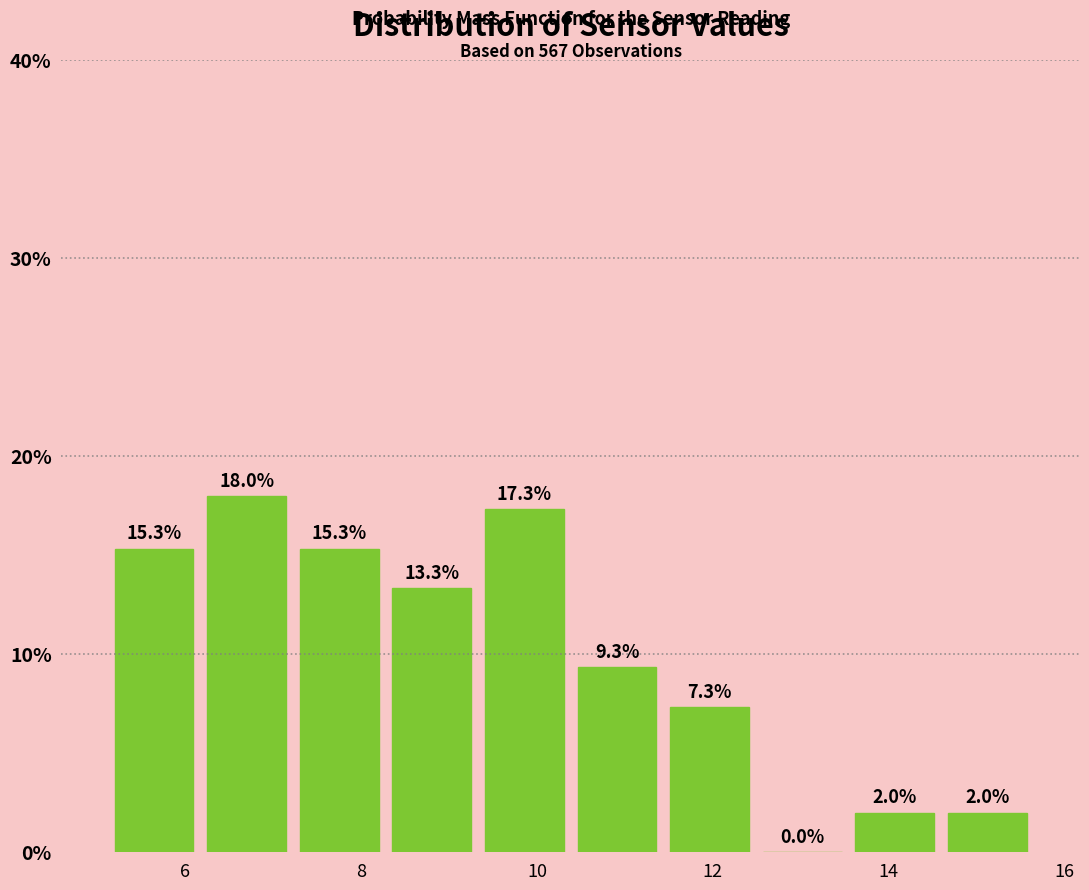

Which range on the x-axis has the tallest bar?

6.2 to 7.2